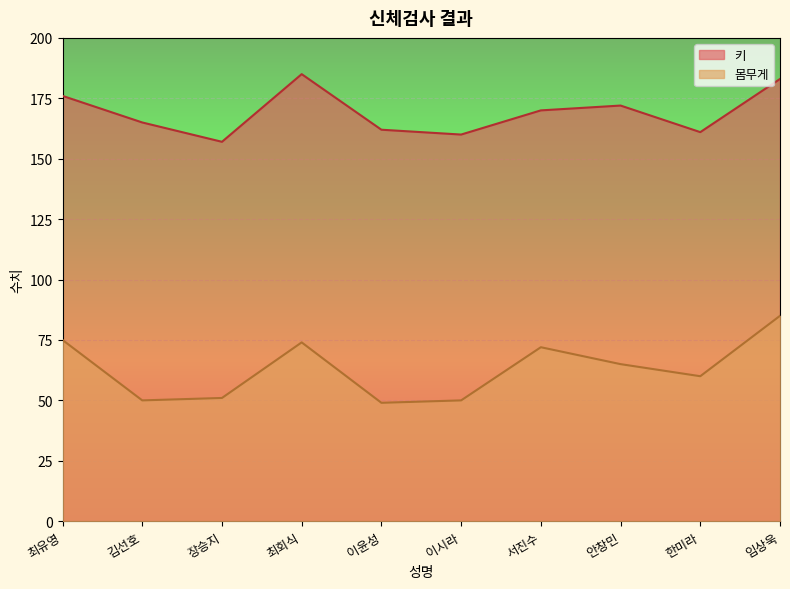

True or false: 키 and 몸무게 intersect in this chart.

False